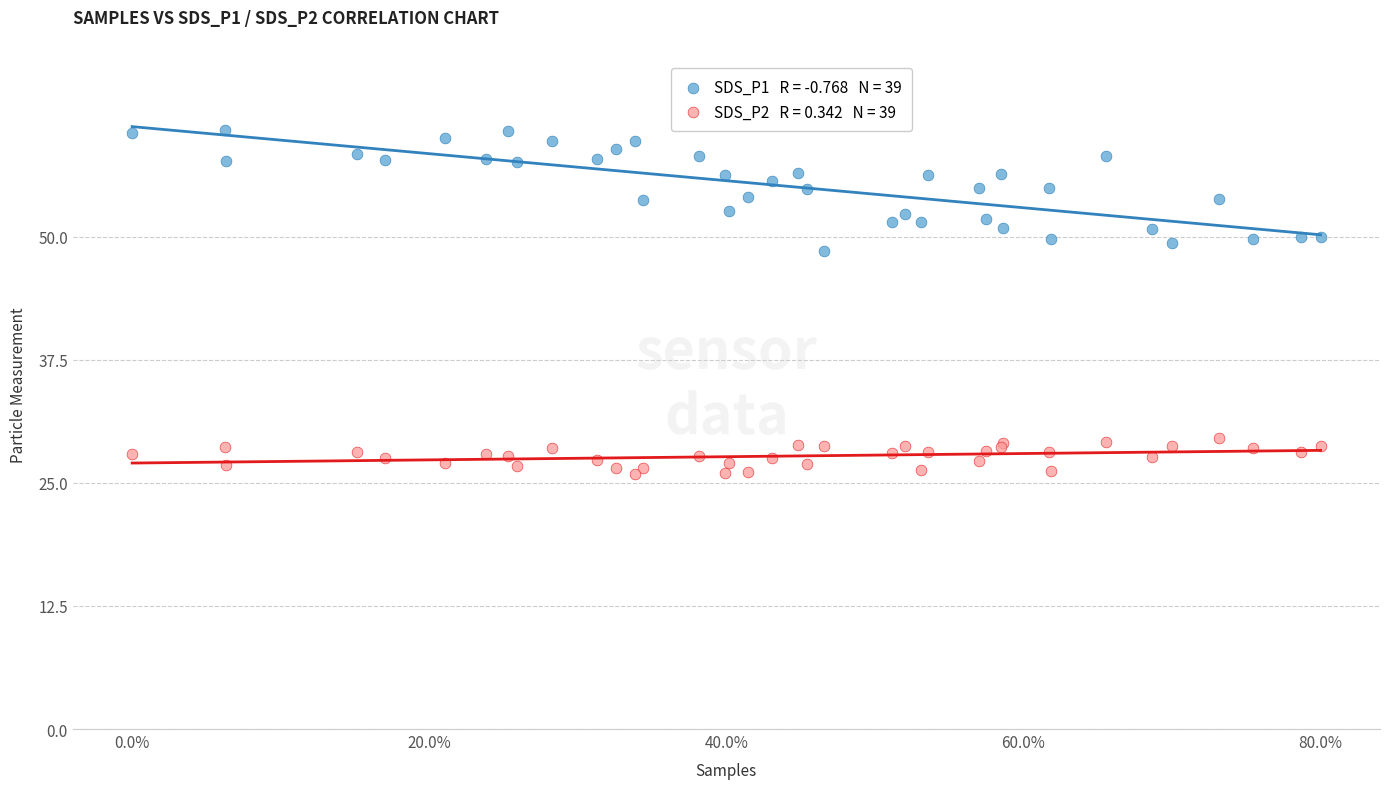

Across all series, what Y value is closest to 43?

48.5